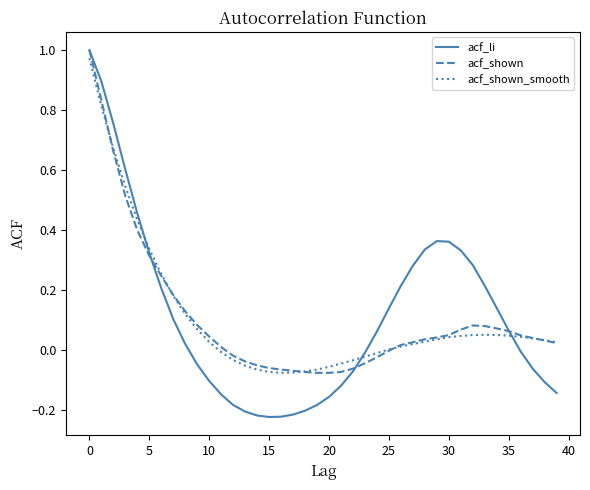

Which series has the widest spread of values?

acf_li